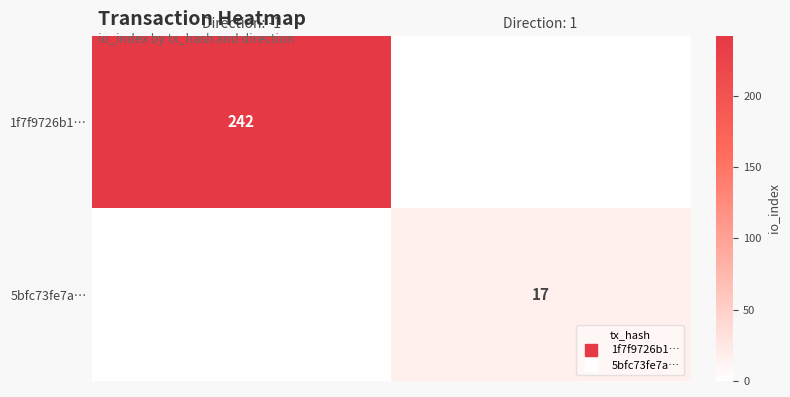

List the series in order of their peak value, highest first.

1f7f9726b1…, 5bfc73fe7a…